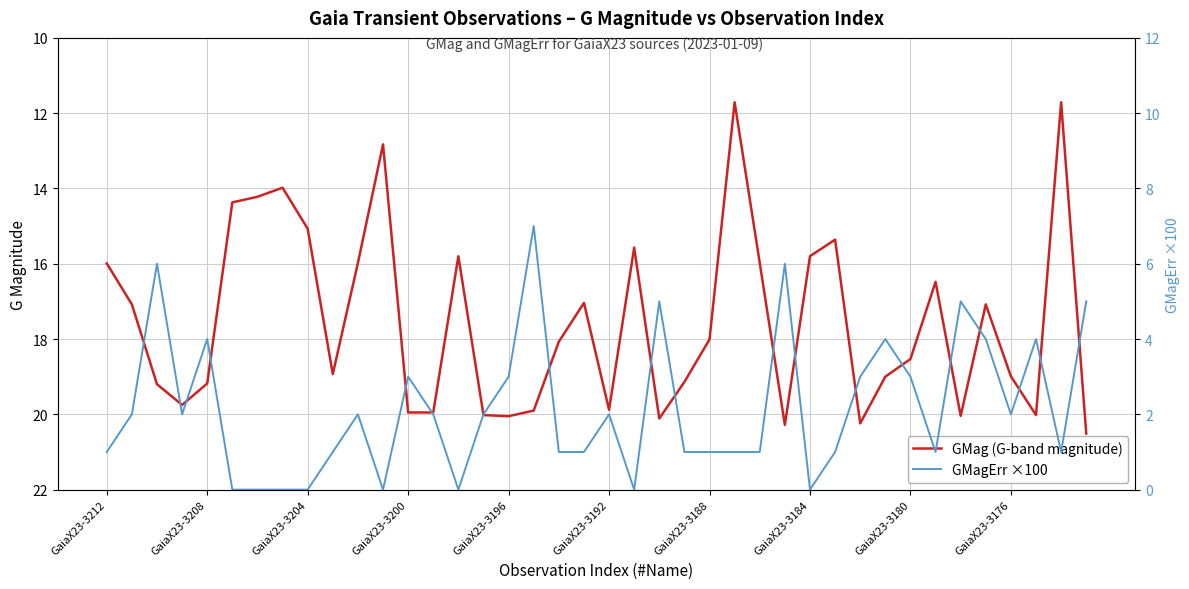

The value of GMag (G-band magnitude) at 14 is 24.5. True or false?

False